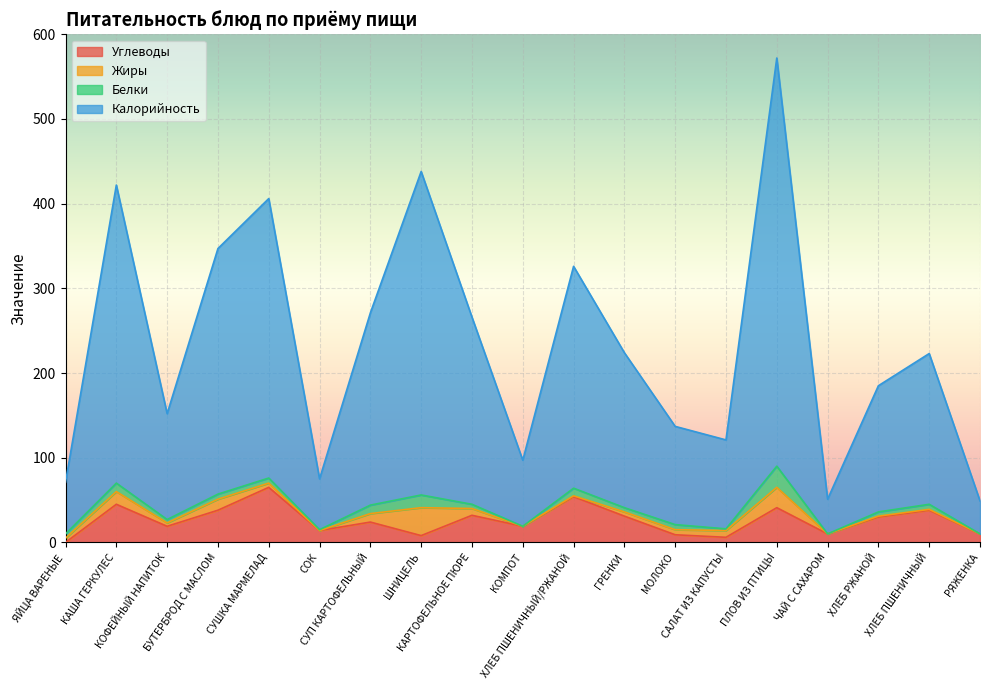

At how many categories does at least one series exceed 187?

10